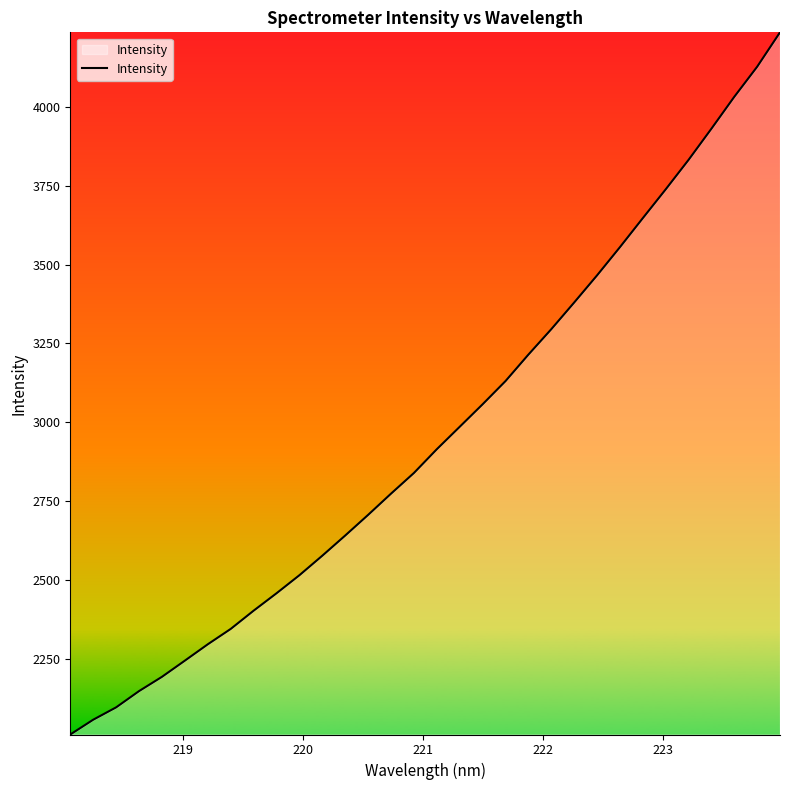

True or false: the data has more than 1 interior local peaks.

False